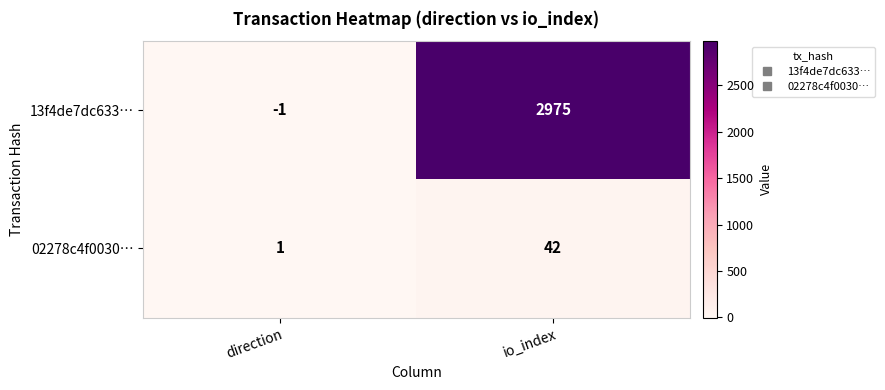

What is the total value across all series at io_index?

3017